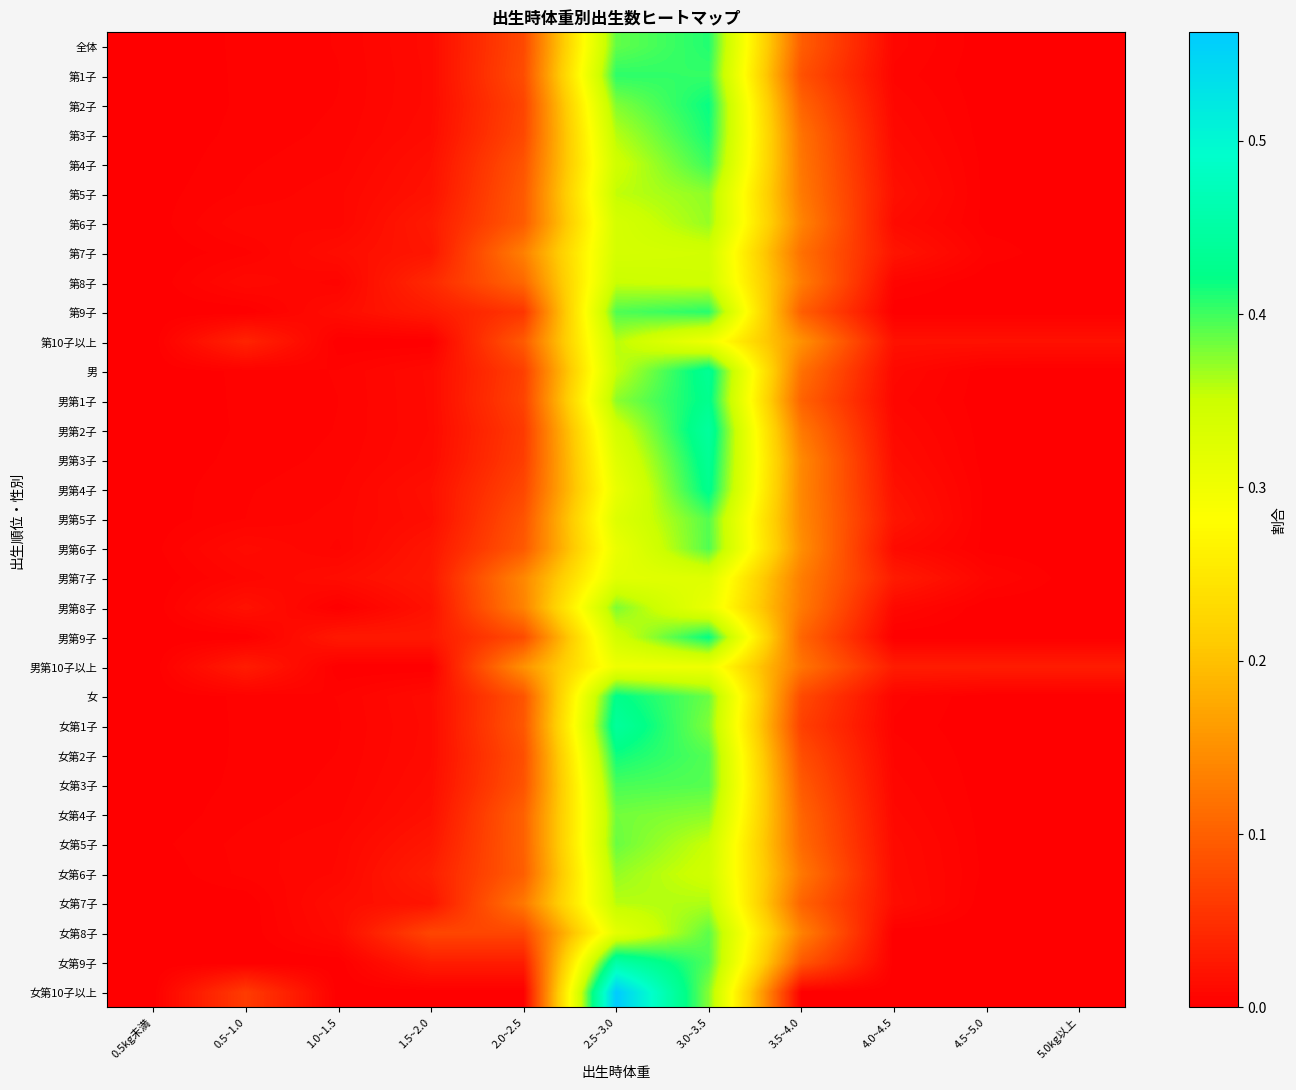

Which has a higher value, 1.5~2.0 or 4.0~4.5?

1.5~2.0